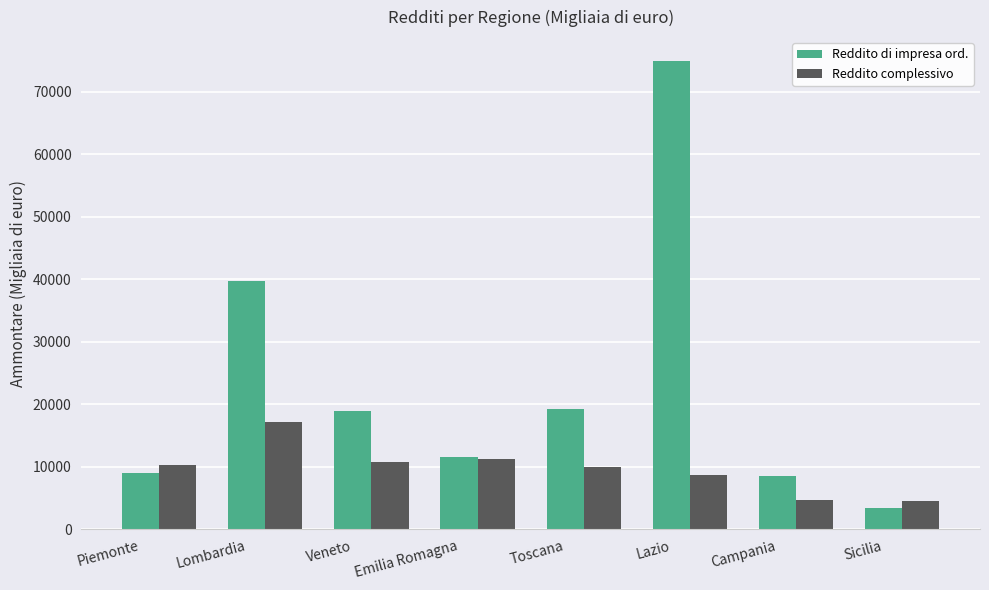

What is the sum of the Reddito complessivo values at Lazio and Emilia Romagna?

19853